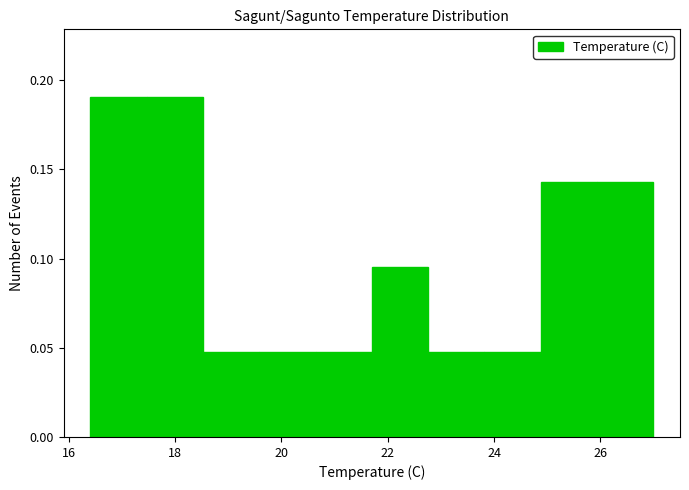

Reading left to right, transcribe this chart: for each bar, give the range it covers on the x-axis and its height. Neither the bar edges nor the heights are printed on the chart, so give them approximately, as read against the axes.

16.40 to 17.46: 0.190
17.46 to 18.52: 0.190
18.52 to 19.58: 0.050
19.58 to 20.64: 0.050
20.64 to 21.70: 0.050
21.70 to 22.76: 0.095
22.76 to 23.82: 0.050
23.82 to 24.88: 0.050
24.88 to 25.94: 0.145
25.94 to 27.00: 0.145